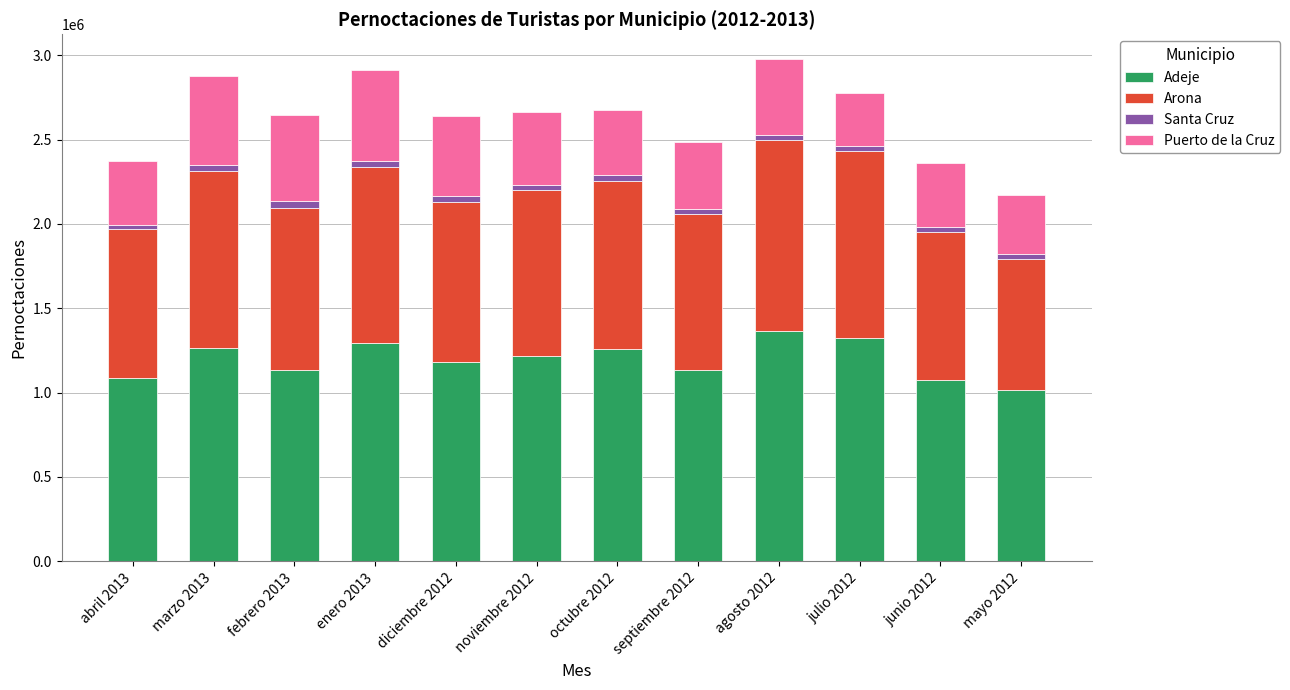

The value of Adeje at marzo 2013 is 1263706. True or false?

True